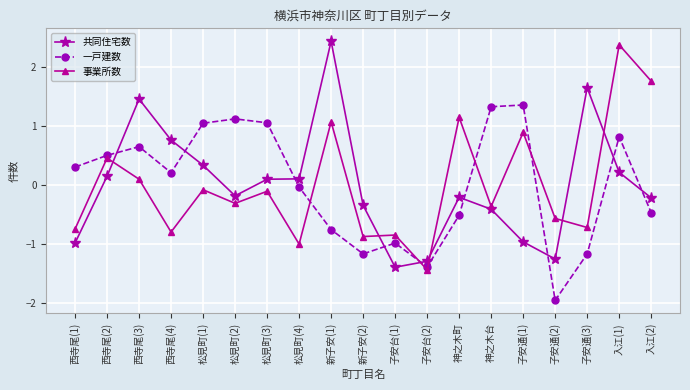

What are all the series names shown in the legend?

共同住宅数, 一戸建数, 事業所数